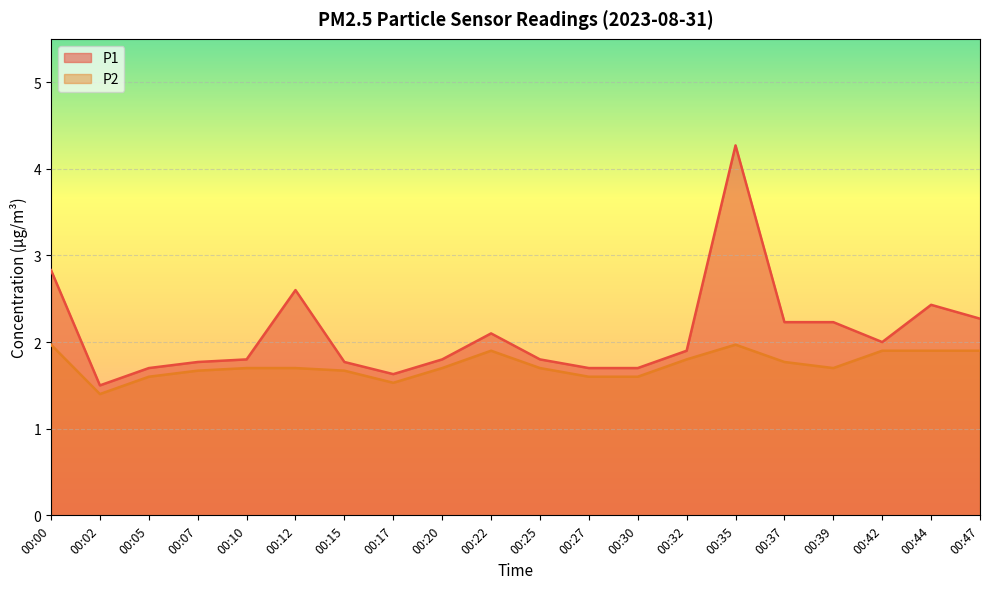

The value of P1 at 00:44 is 1.7. True or false?

False